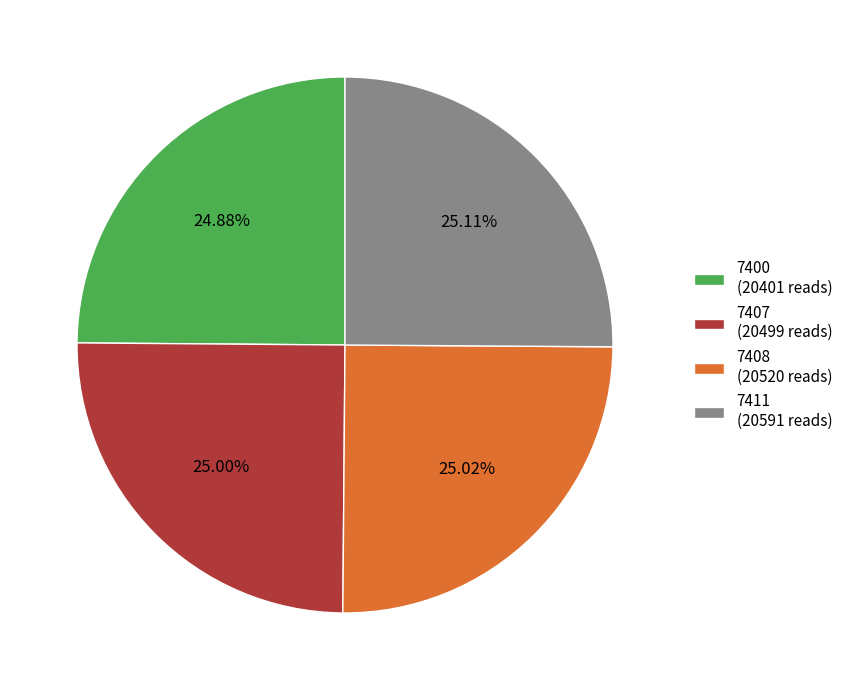

To the nearest percent, what percentage of the pie is 7400?

25%